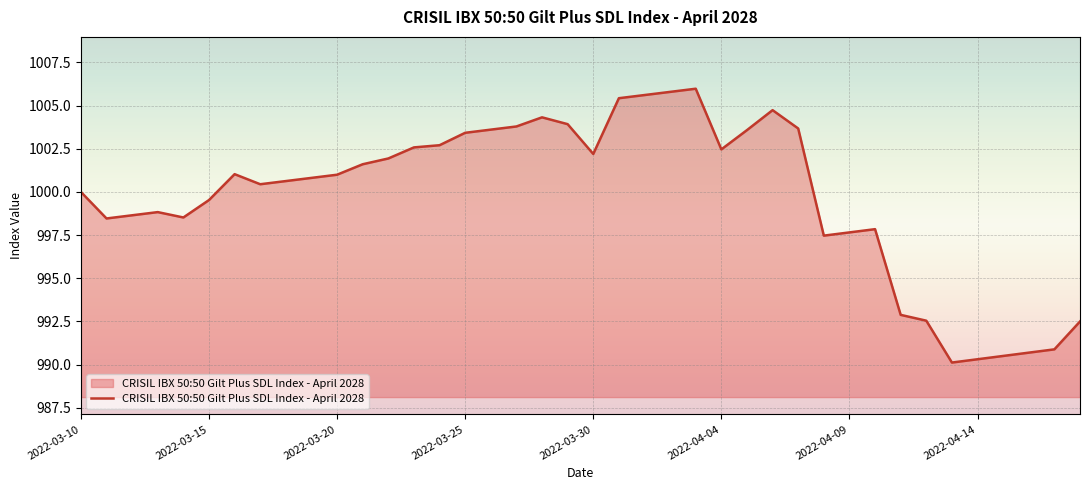

What is the difference between the maximum and minimum values?

15.9